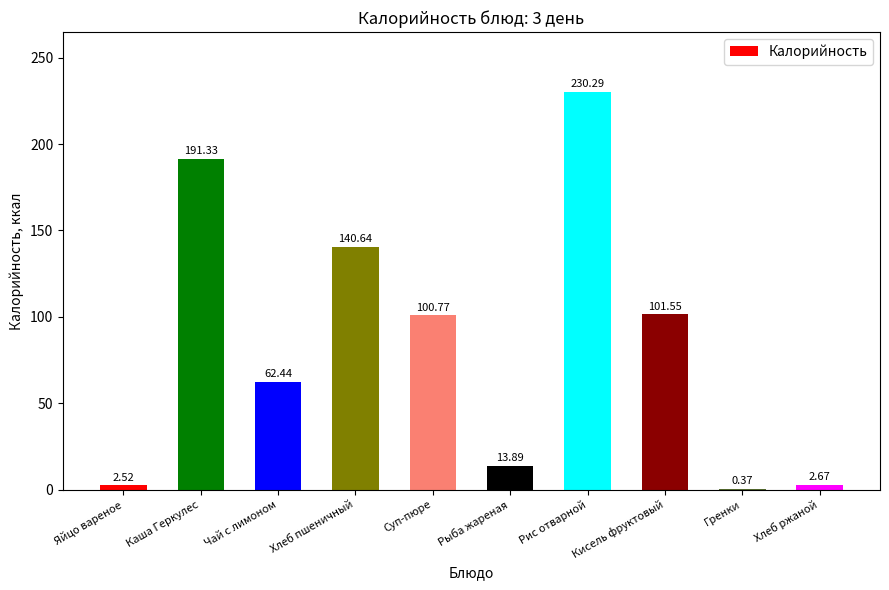

Where does the data first go above 100?

Каша Геркулес